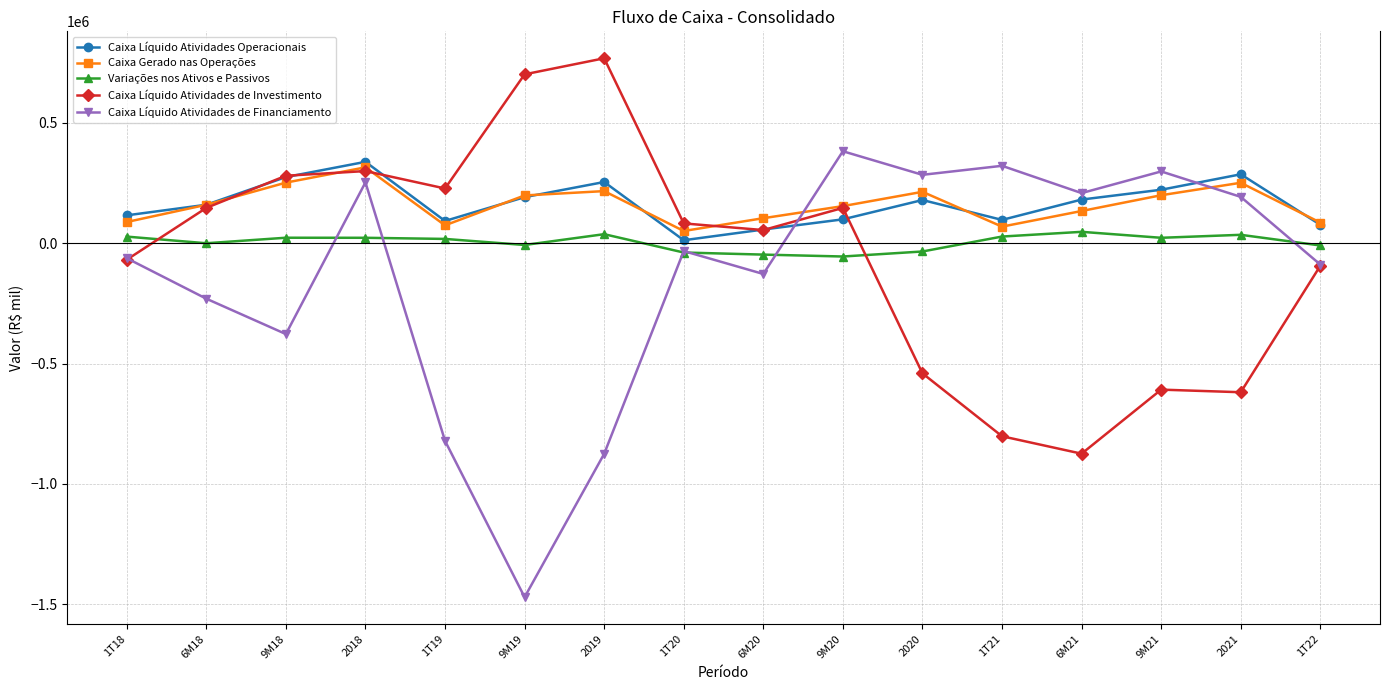

What is the highest value of the Caixa Líquido Atividades Operacionais series?

338527.0